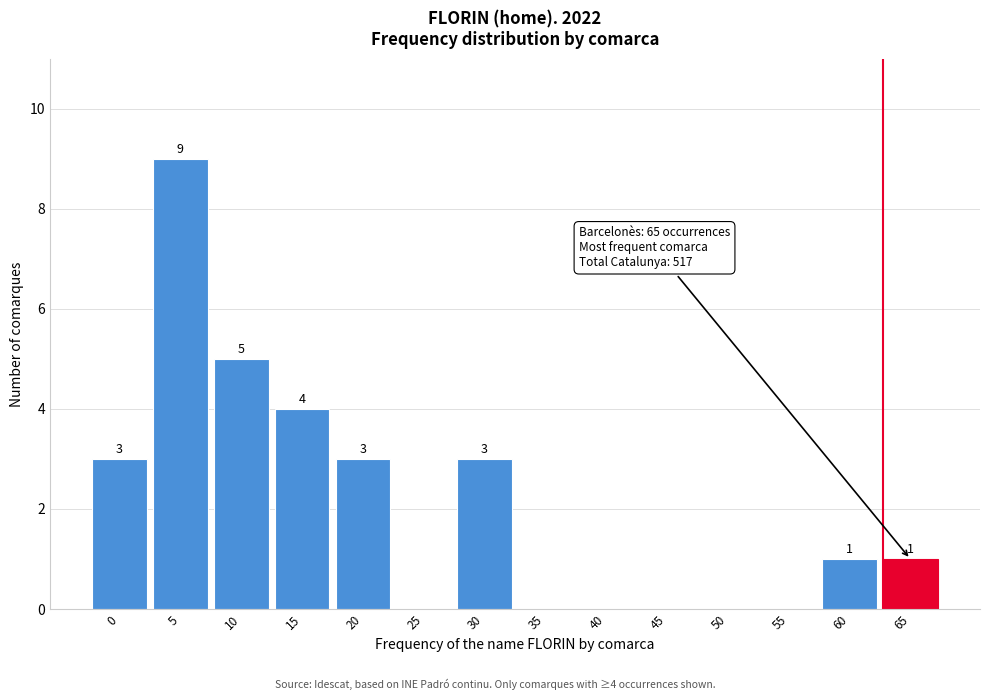

Reading right to left, what are all the values shown in this chart?

65=1	60=1	55=0	50=0	45=0	40=0	35=0	30=3	25=0	20=3	15=4	10=5	5=9	0=3